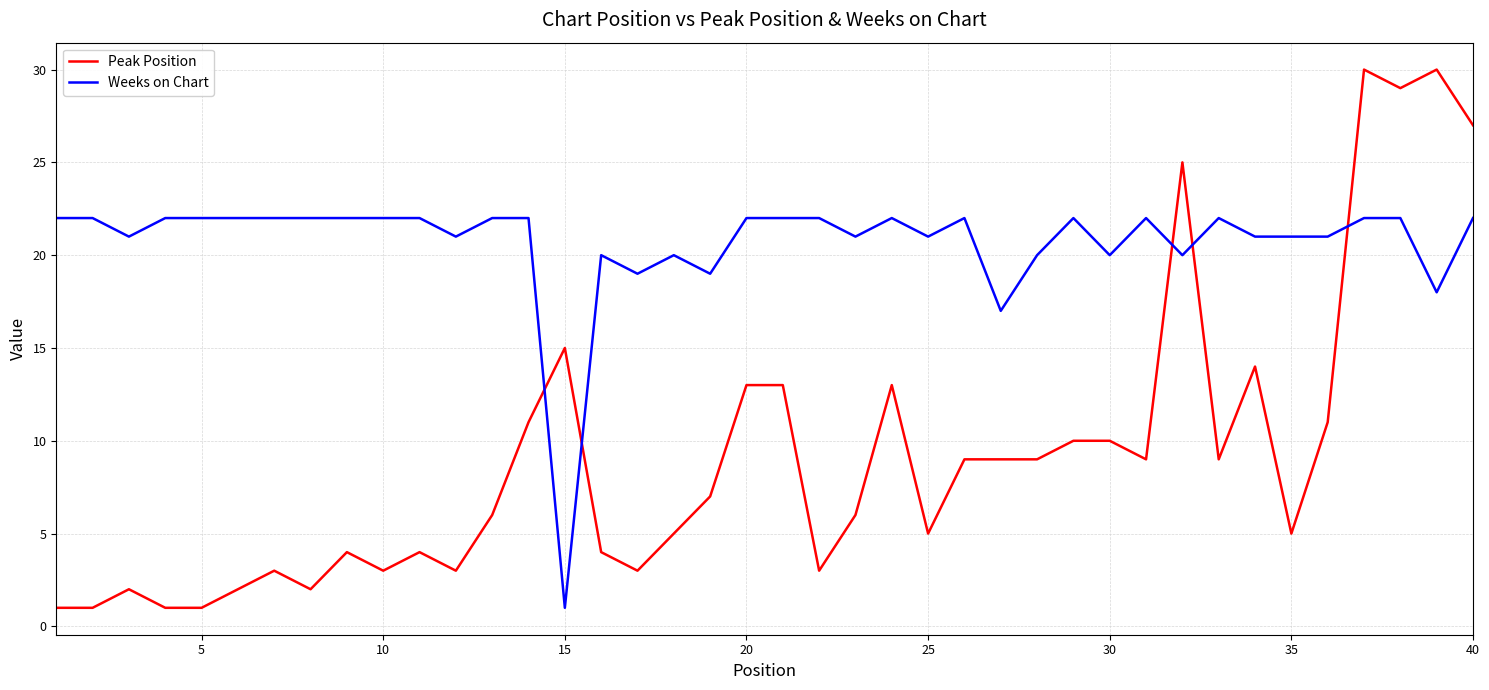

Does the chart display data point markers on the line(s)?

No